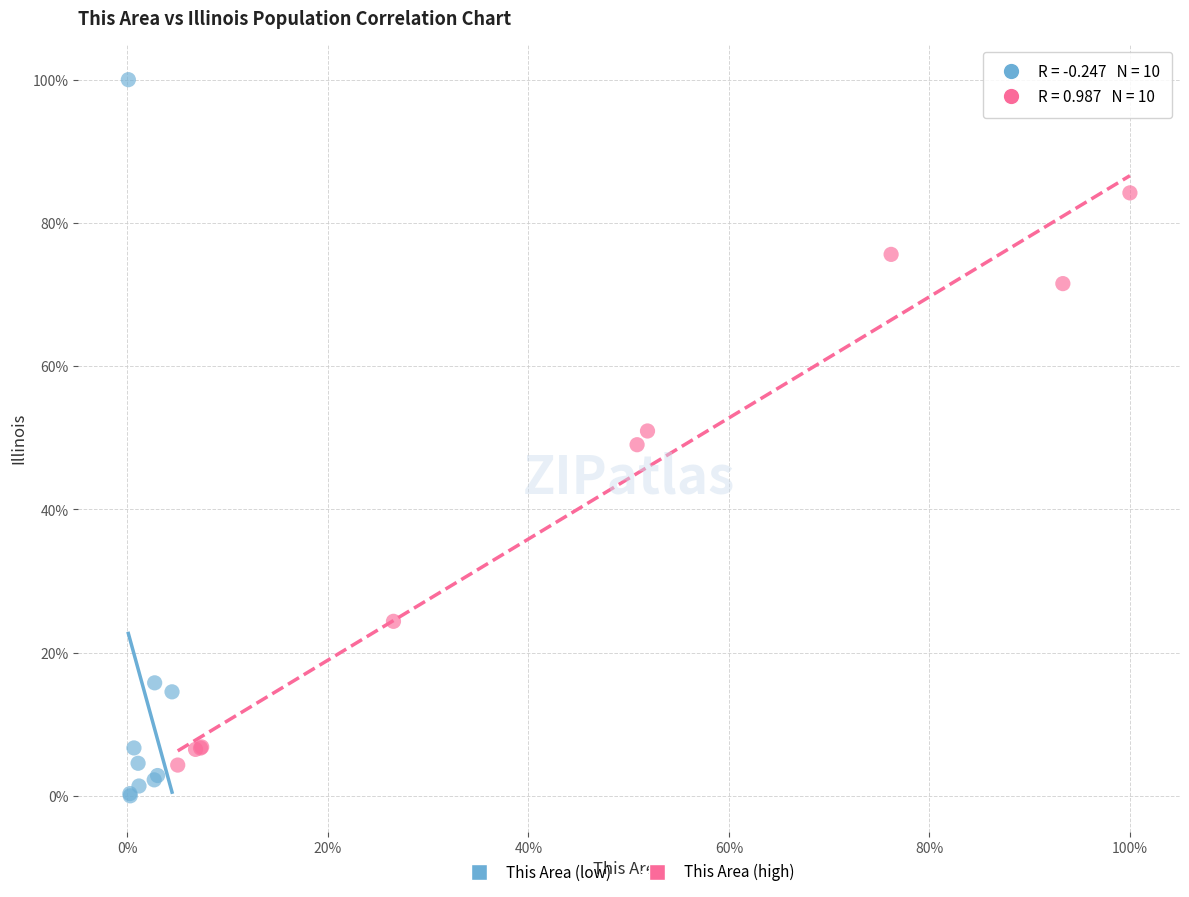

Which series has the widest spread of Y values?

This Area (low)